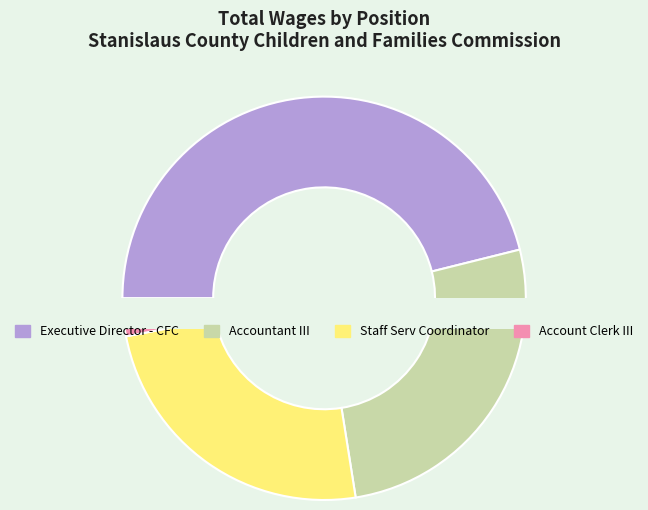

Which slice is the smallest?

Account Clerk III